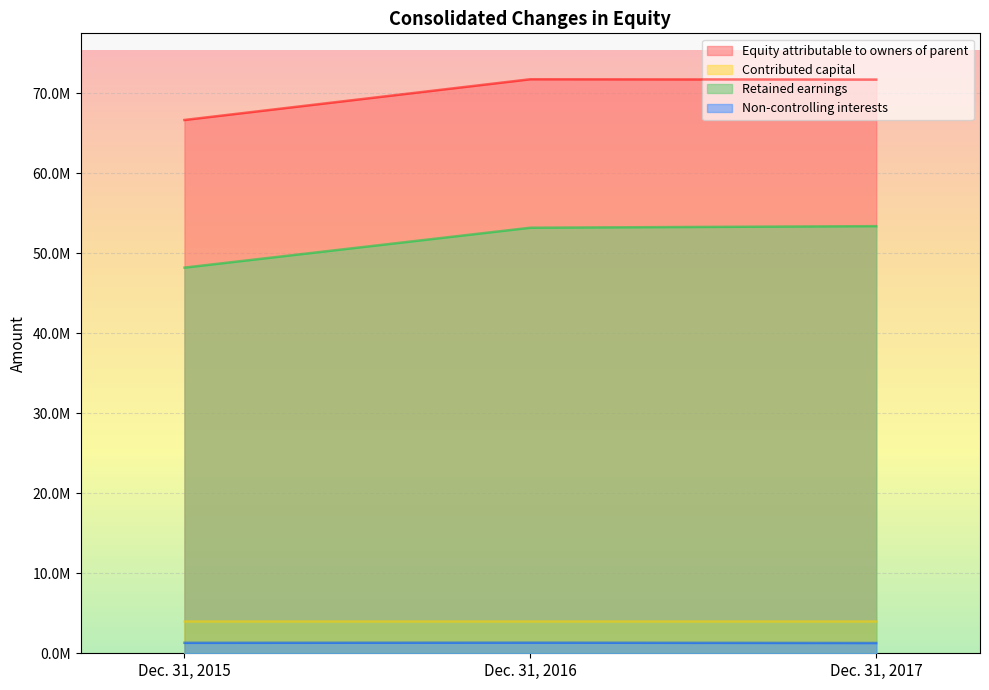

What is the greatest value displayed?

71723693